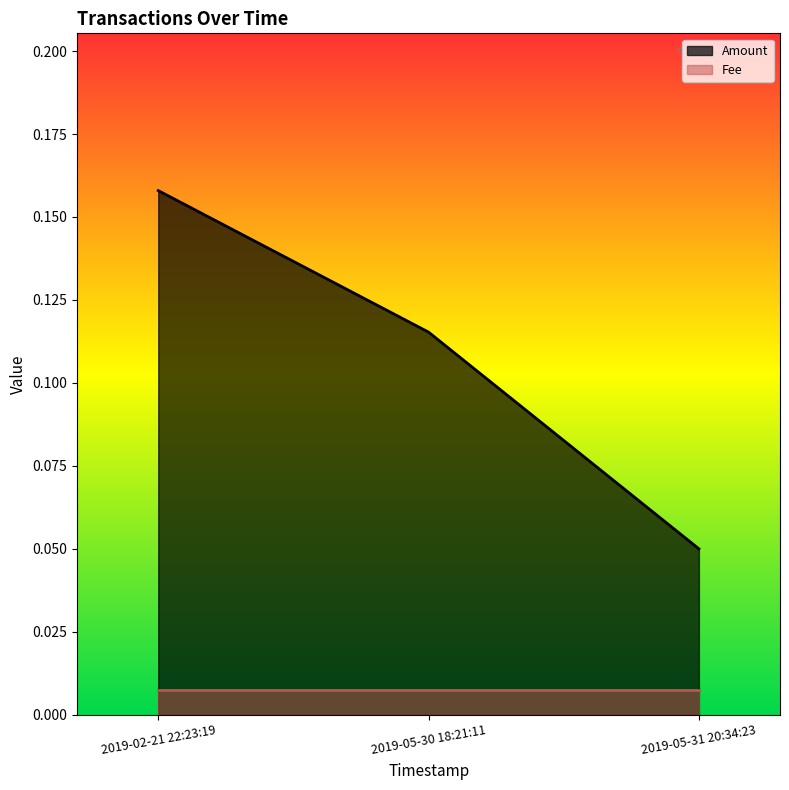

What is the change in value from 2019-02-21 22:23:19 to 2019-05-31 20:34:23?

-0.1